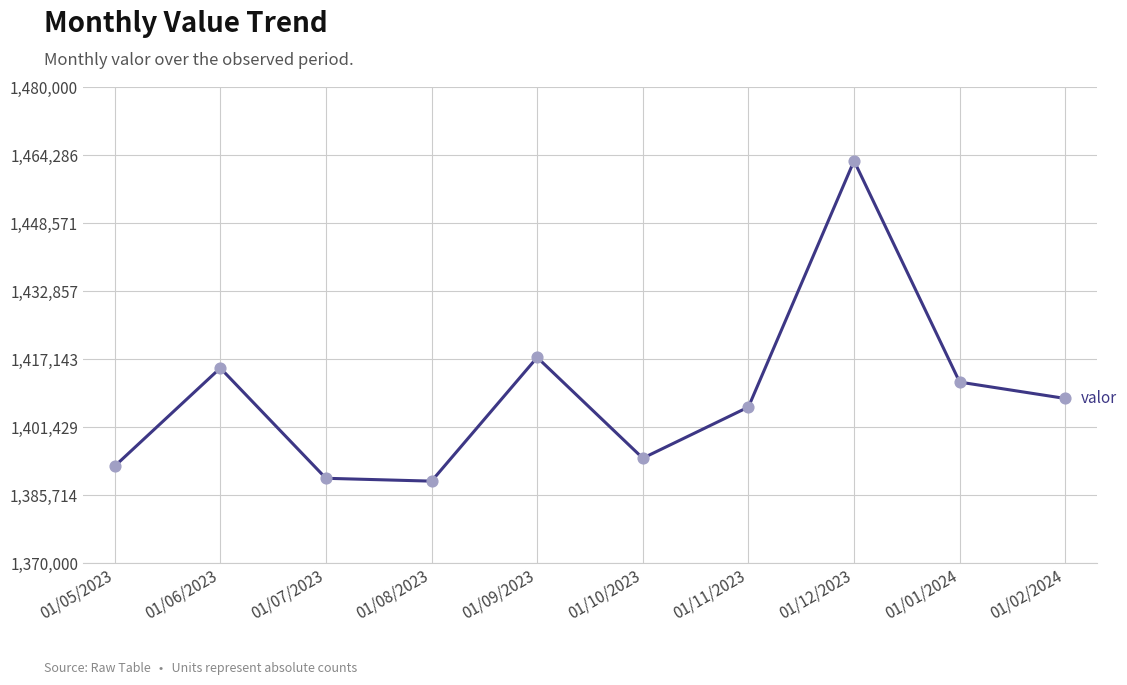

What is the ratio of the value at 01/05/2023 to the value at 01/11/2023?

1.0